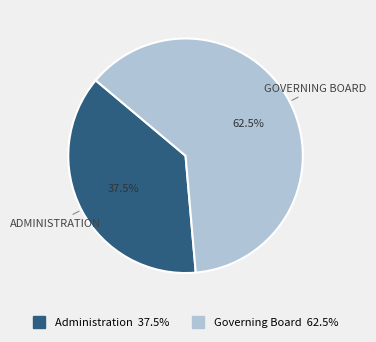

Which slice is the largest?

Governing Board